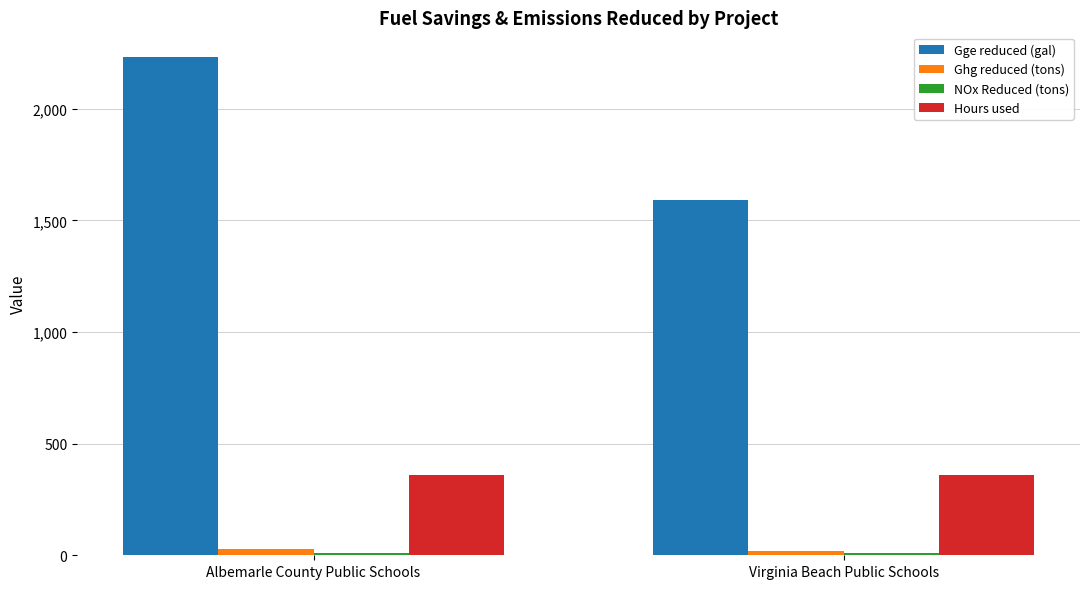

At which category does the chart reach its peak across all series?

Albemarle County Public Schools